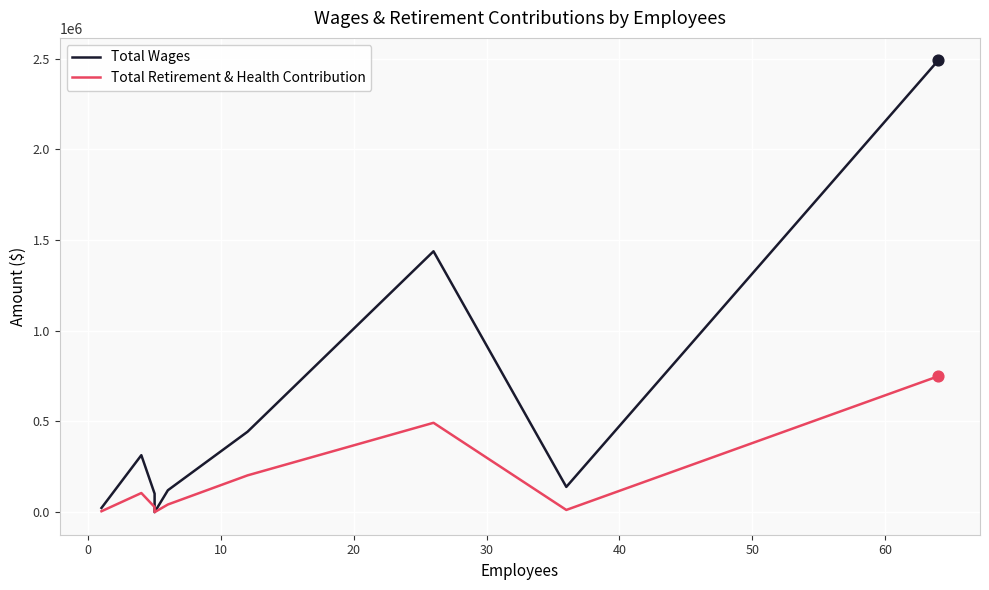

What are all the series names shown in the legend?

Total Wages, Total Retirement & Health Contribution